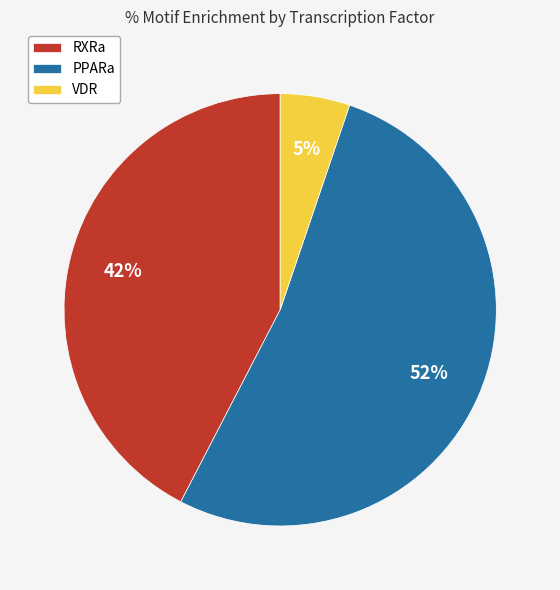

Do RXRa and PPARa together represent more than half of the pie?

Yes